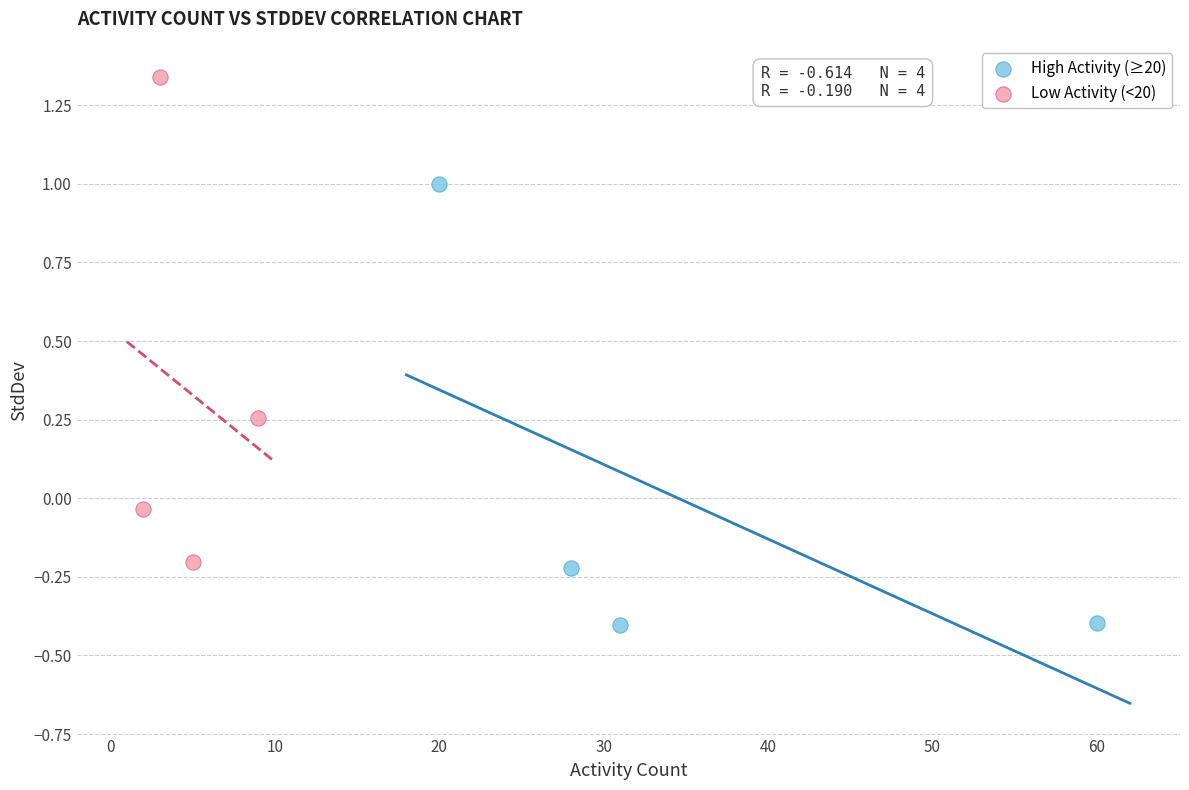

Which series reaches the minimum Y coordinate?

High Activity (≥20)